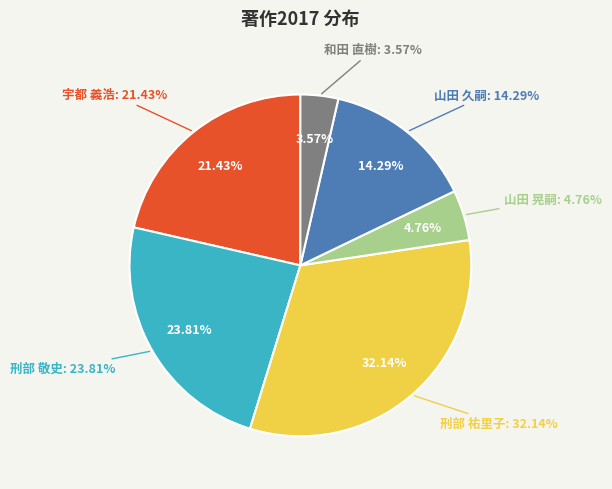

What percentage do 刑部 祐里子 and 山田 久嗣 together represent?

46.4%